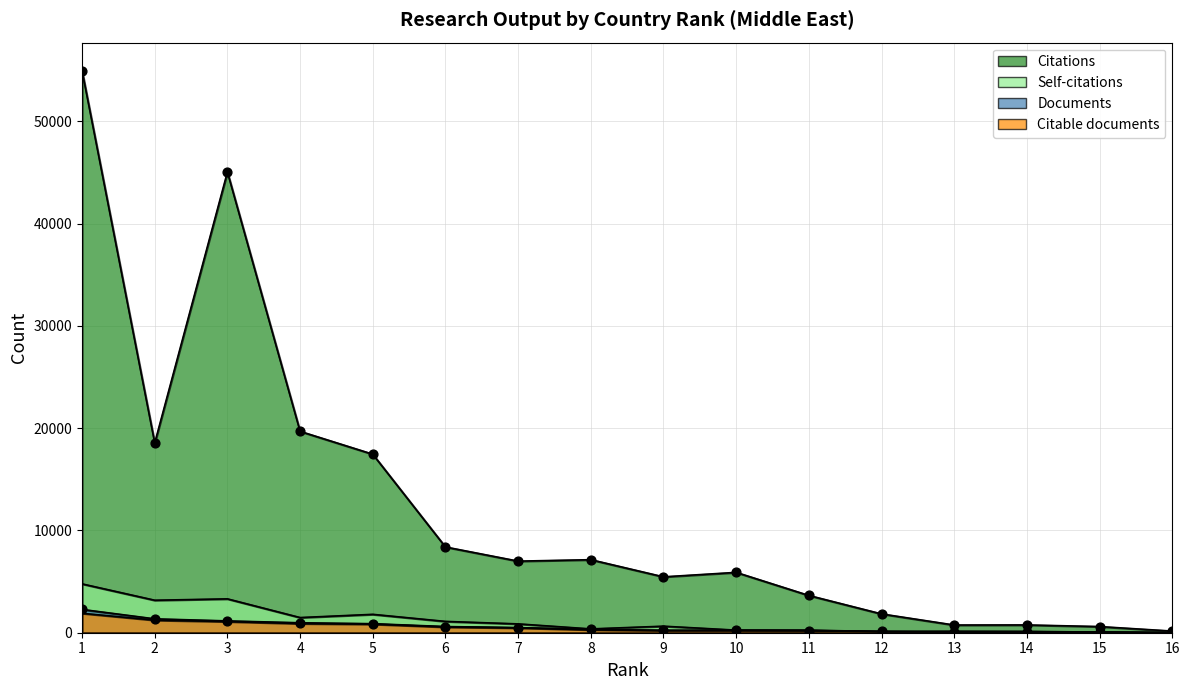

At which category is the sum across all series the highest?

1